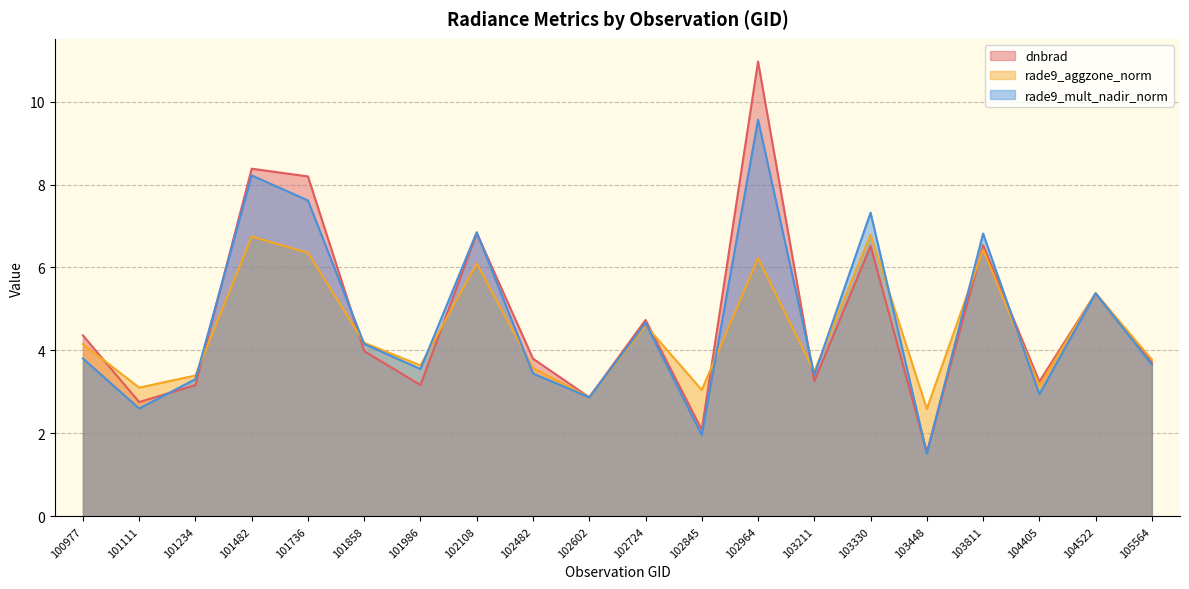

Does the chart have visible grid lines?

Yes